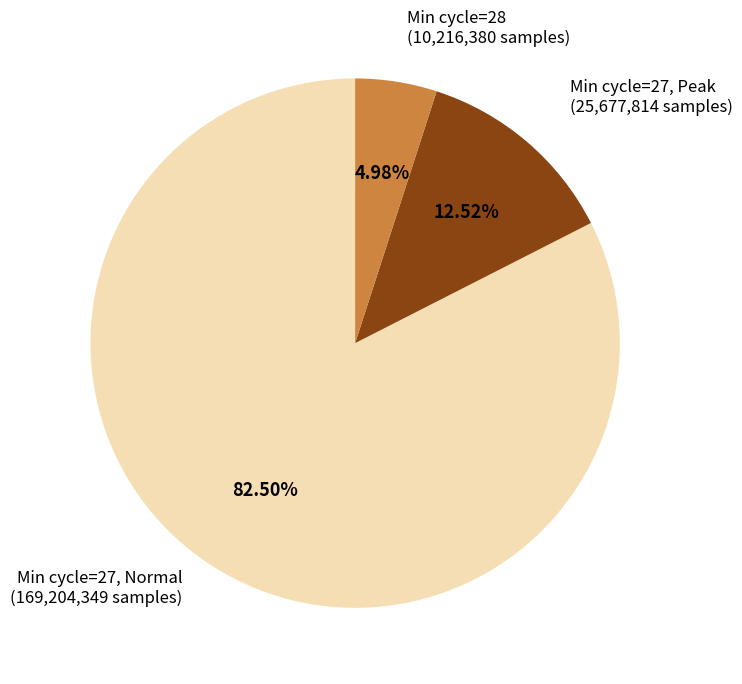

Count the number of slices in the pie.

3